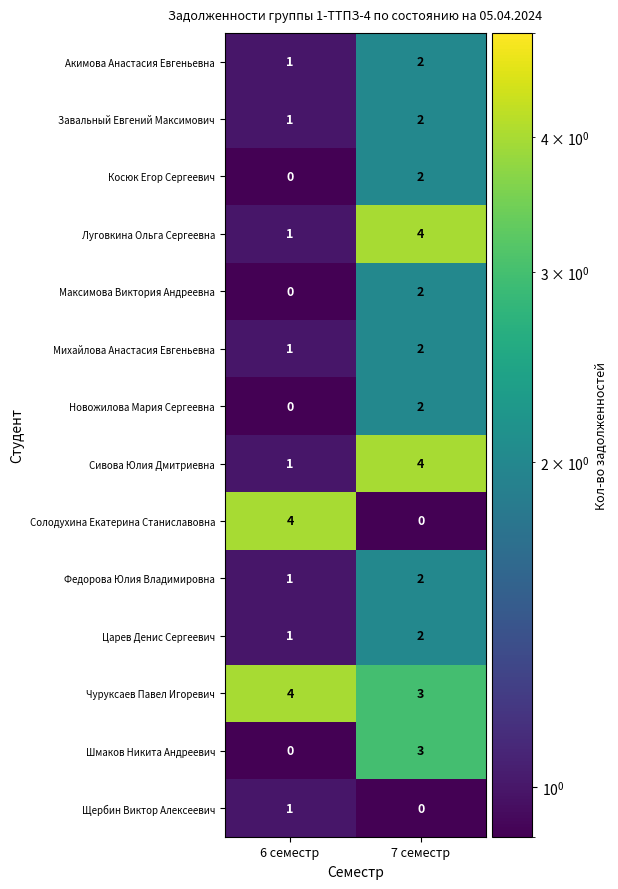

Which series has the widest spread of values?

Солодухина Екатерина Станиславовна